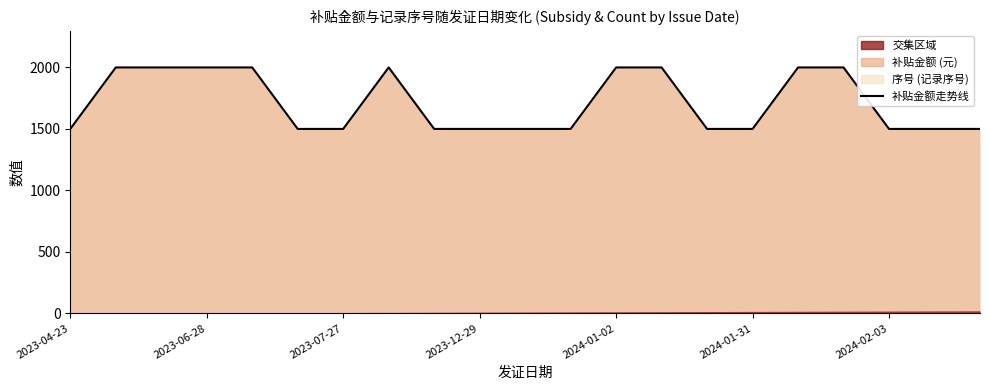

What is the average value?

1714